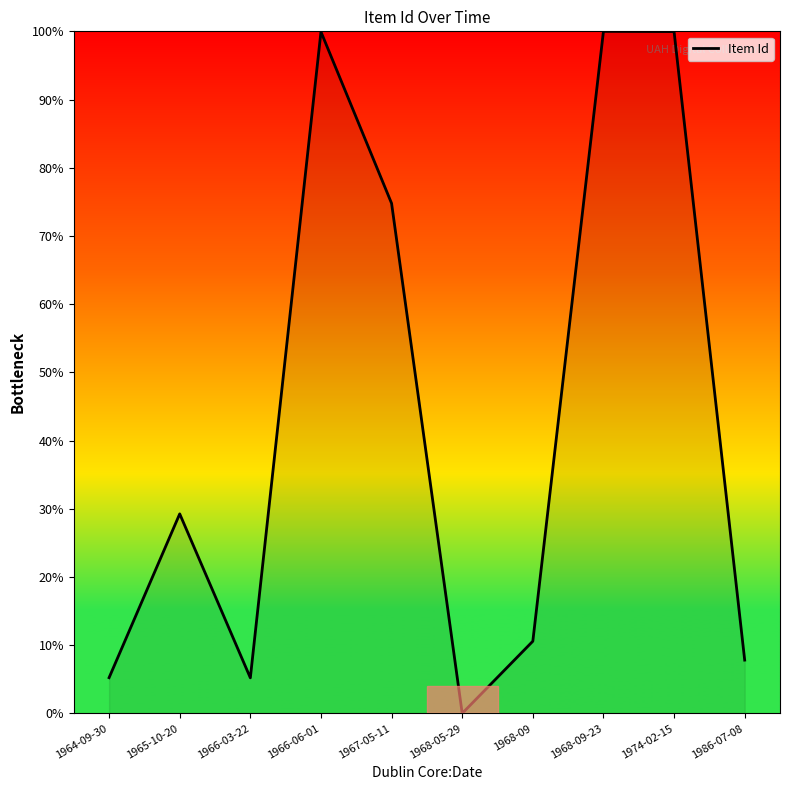

What is the sum of all values?

432.8